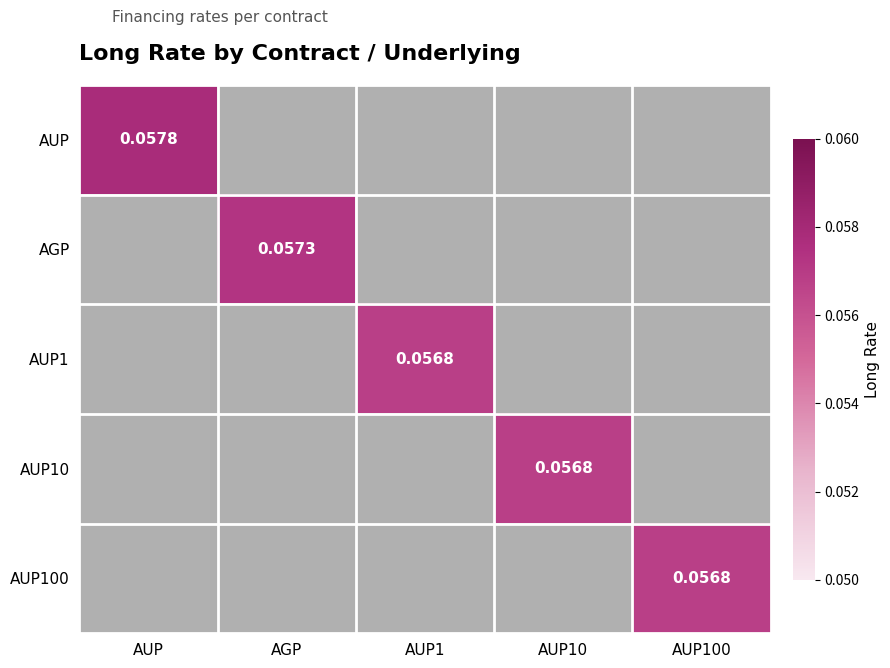

What is the smallest value displayed?

0.1